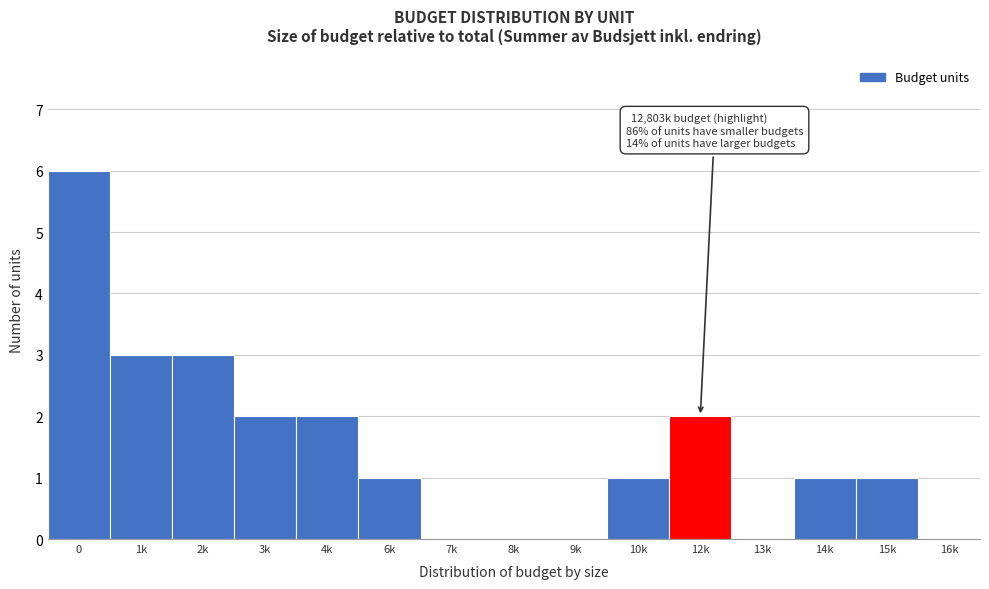

Reading left to right, list all the values displayed in this chart.

0=6	1k=3	2k=3	3k=2	4k=2	6k=1	7k=0	8k=0	9k=0	10k=1	12k=2	13k=0	14k=1	15k=1	16k=0